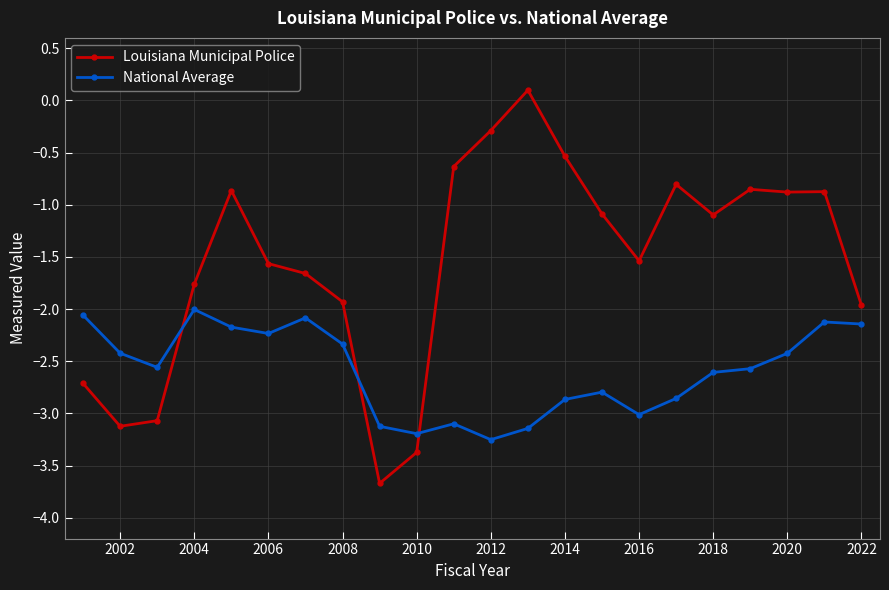

What are all the series names shown in the legend?

Louisiana Municipal Police, National Average